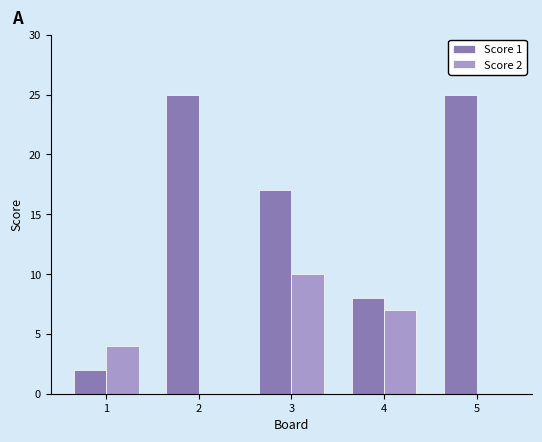

Is the value of Score 1 at 3 greater than the value of Score 2 at 3?

Yes